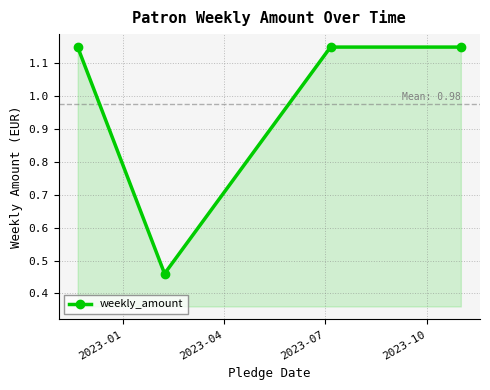

What is the difference between the maximum and minimum values?

0.7